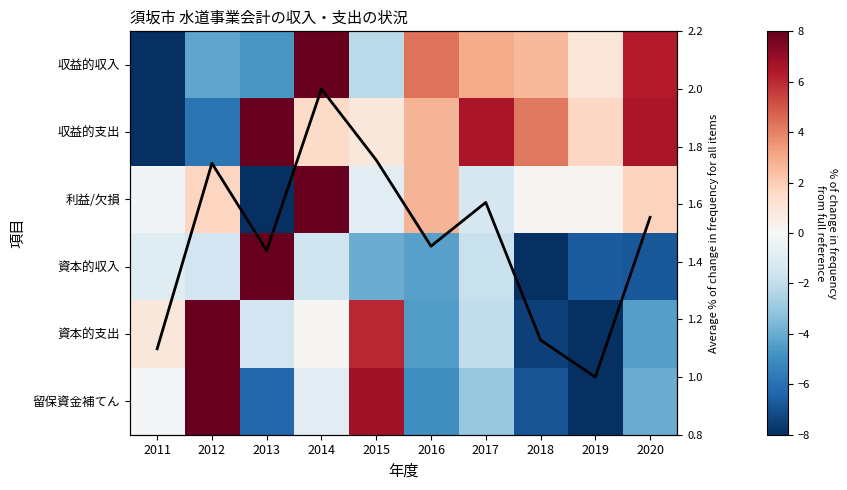

At how many categories does at least one series exceed 1?

9